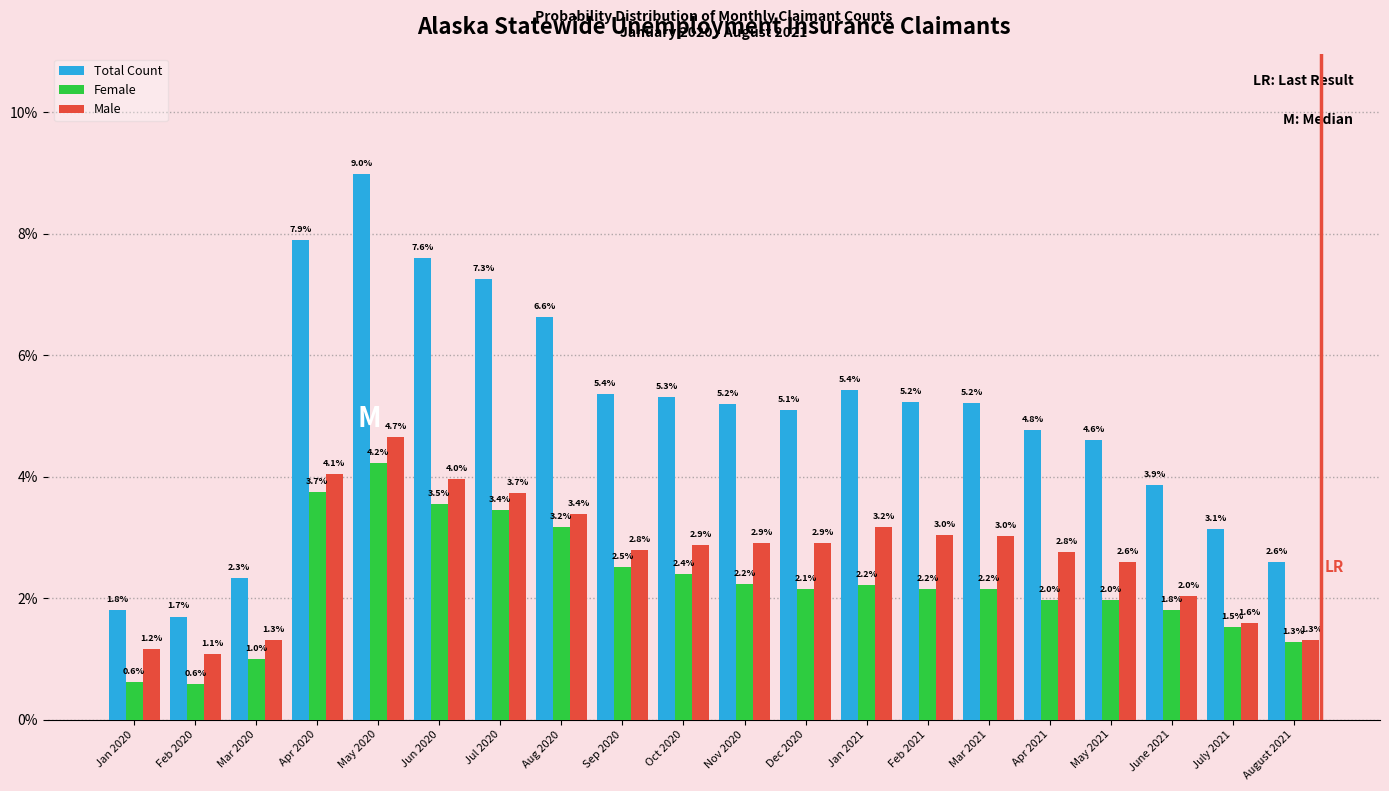

Reading right to left, what are all the values shown in this chart?

Total Count: August 2021=2.6	July 2021=3.1	June 2021=3.9	May 2021=4.6	Apr 2021=4.8	Mar 2021=5.2	Feb 2021=5.2	Jan 2021=5.4	Dec 2020=5.1	Nov 2020=5.2	Oct 2020=5.3	Sep 2020=5.4	Aug 2020=6.6	Jul 2020=7.3	Jun 2020=7.6	May 2020=9.0	Apr 2020=7.9	Mar 2020=2.3	Feb 2020=1.7	Jan 2020=1.8
Female: August 2021=1.3	July 2021=1.5	June 2021=1.8	May 2021=2.0	Apr 2021=2.0	Mar 2021=2.2	Feb 2021=2.2	Jan 2021=2.2	Dec 2020=2.1	Nov 2020=2.2	Oct 2020=2.4	Sep 2020=2.5	Aug 2020=3.2	Jul 2020=3.4	Jun 2020=3.5	May 2020=4.2	Apr 2020=3.7	Mar 2020=1.0	Feb 2020=0.6	Jan 2020=0.6
Male: August 2021=1.3	July 2021=1.6	June 2021=2.0	May 2021=2.6	Apr 2021=2.8	Mar 2021=3.0	Feb 2021=3.0	Jan 2021=3.2	Dec 2020=2.9	Nov 2020=2.9	Oct 2020=2.9	Sep 2020=2.8	Aug 2020=3.4	Jul 2020=3.7	Jun 2020=4.0	May 2020=4.7	Apr 2020=4.1	Mar 2020=1.3	Feb 2020=1.1	Jan 2020=1.2